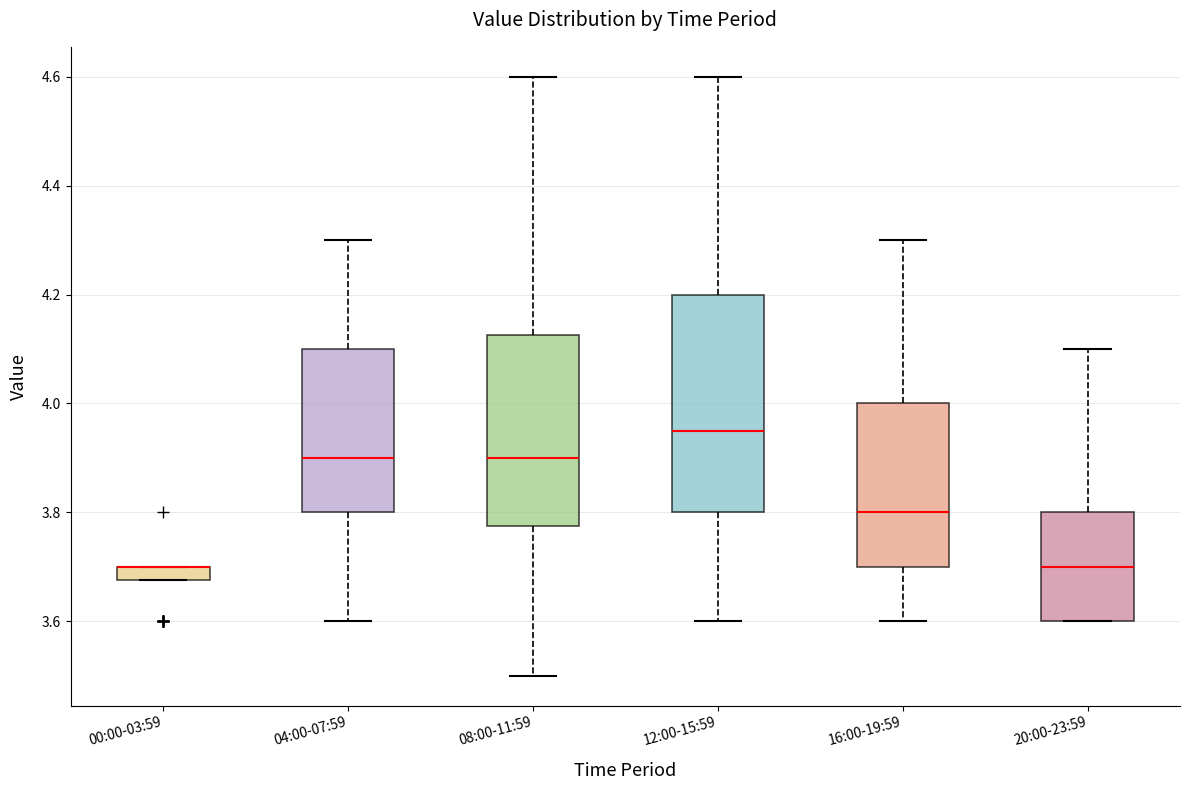

Where is the upper edge of the box for 00:00-03:59 on the y-axis? The values are not printed on the chart, so give them approximately, as read against the axis.

3.70